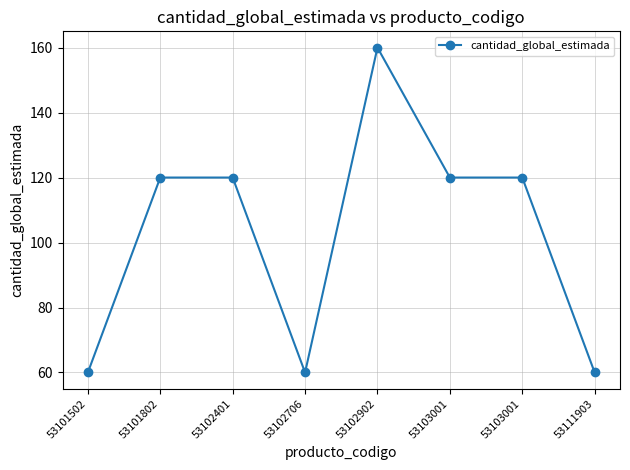

Where is the first local minimum?

53102706